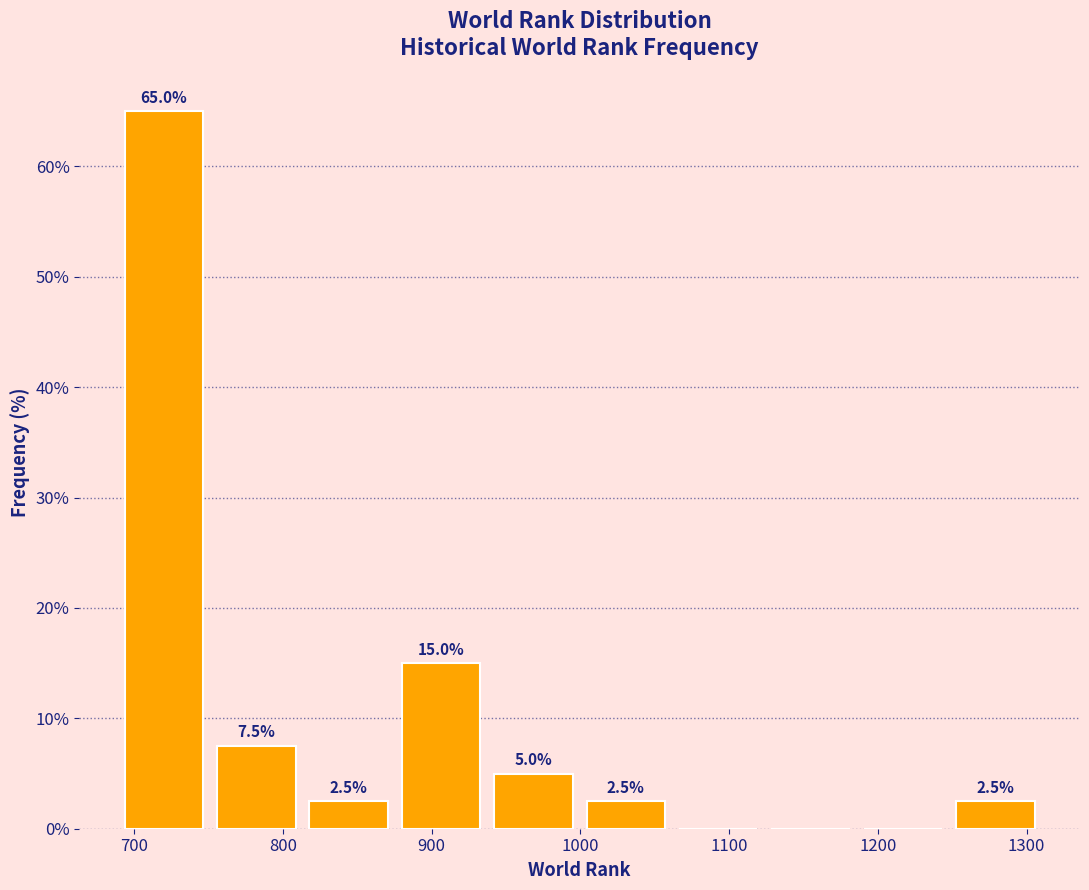

Over which range of the x-axis is the bar tallest?

690 to 750